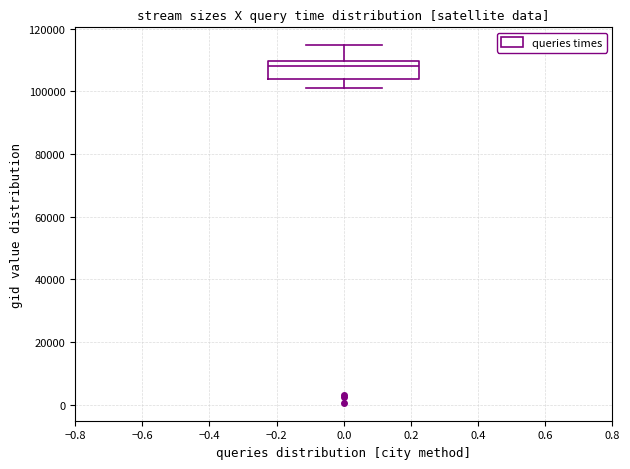

Read this box plot against the y-axis: the position of the median line, the range covered by the box, and the ends of both whiskers. The values are not printed on the chart, so give them approximately, as read against the axis.

median 108000, box 104000 to 110000, whiskers 100000 to 114000